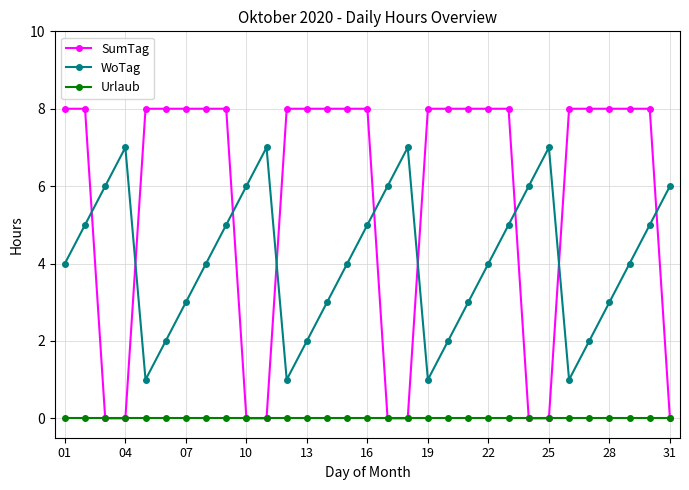

Rank the series by their average value, from lowest to highest.

Urlaub, WoTag, SumTag